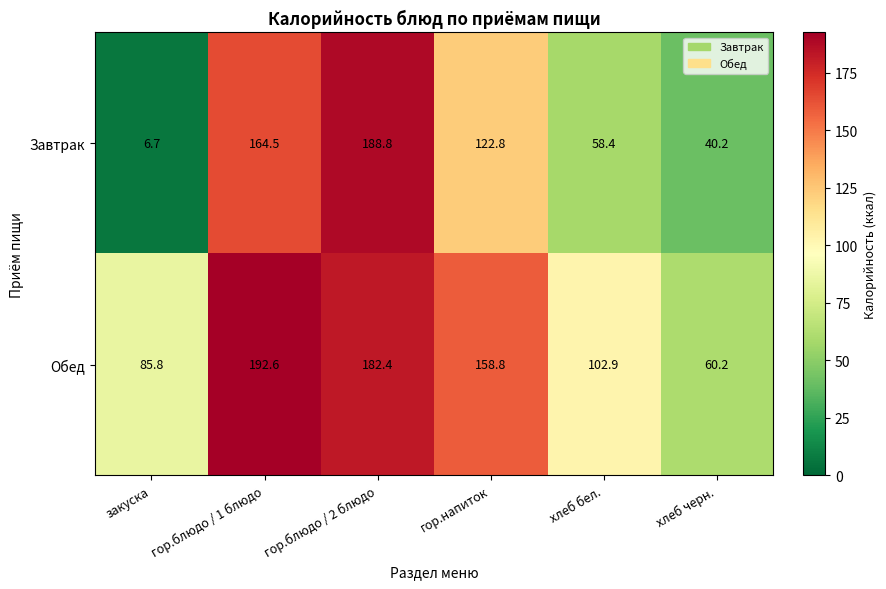

The value of Обед at гор.блюдо / 1 блюдо is 282.3. True or false?

False